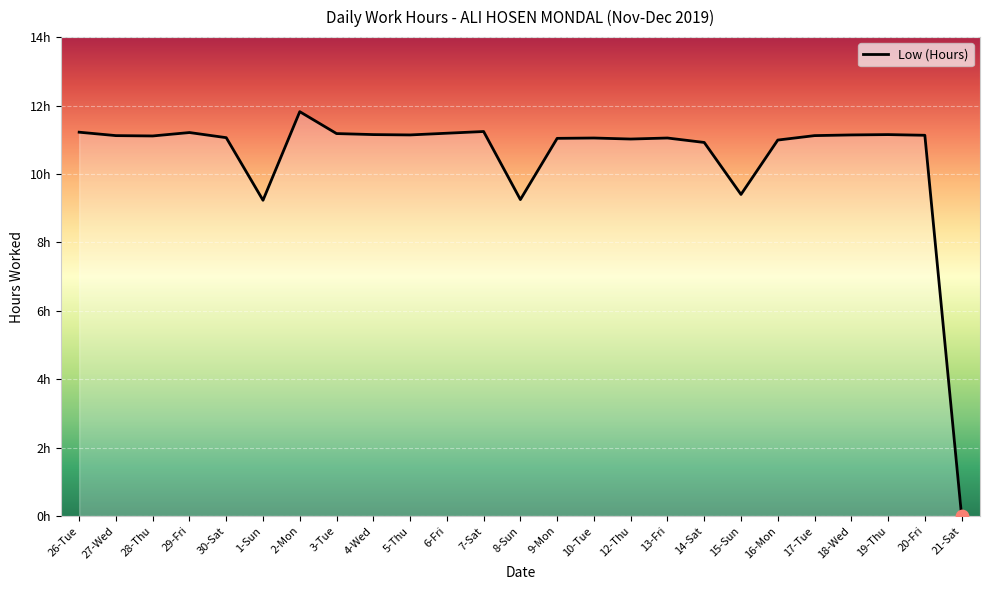

Between 14-Sat and 9-Mon, which is larger?

9-Mon